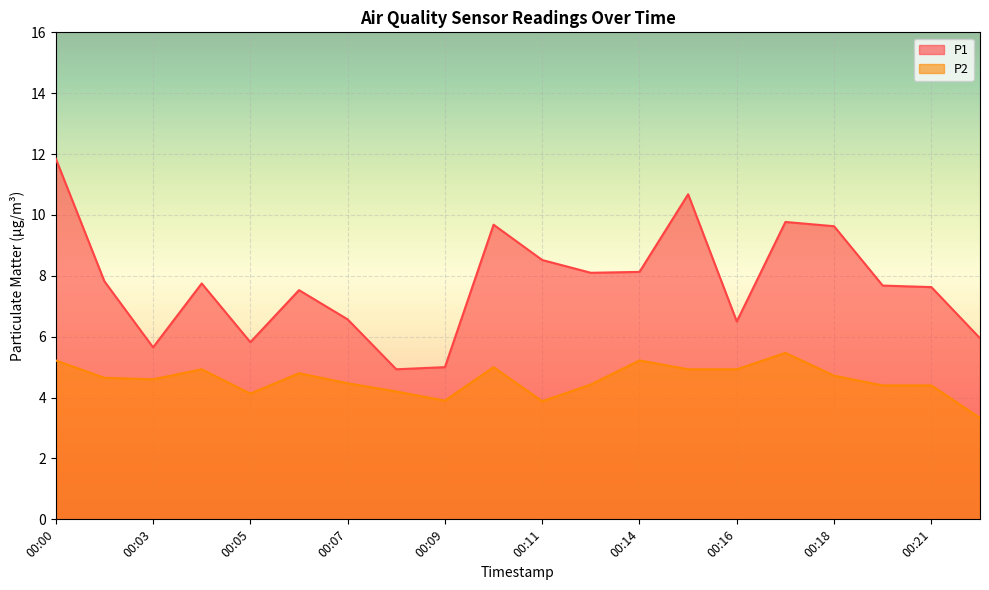

Reading left to right, extract all data points from this chart.

P1: 00:00=11.8	00:01=7.8	00:03=5.7	00:04=7.8	00:05=5.8	00:06=7.5	00:07=6.6	00:08=4.9	00:09=5.0	00:10=9.7	00:11=8.5	00:12=8.1	00:14=8.1	00:15=10.7	00:16=6.5	00:17=9.8	00:18=9.6	00:20=7.7	00:21=7.6	00:22=6.0
P2: 00:00=5.2	00:01=4.7	00:03=4.6	00:04=4.9	00:05=4.1	00:06=4.8	00:07=4.5	00:08=4.2	00:09=3.9	00:10=5.0	00:11=3.9	00:12=4.4	00:14=5.2	00:15=4.9	00:16=4.9	00:17=5.5	00:18=4.7	00:20=4.4	00:21=4.4	00:22=3.3